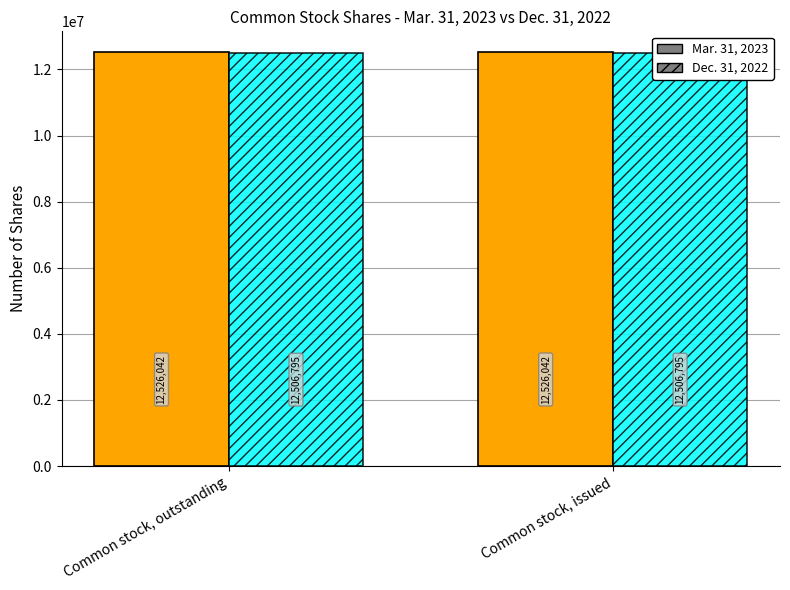

What is the average value of the Mar. 31, 2023 series?

12526042